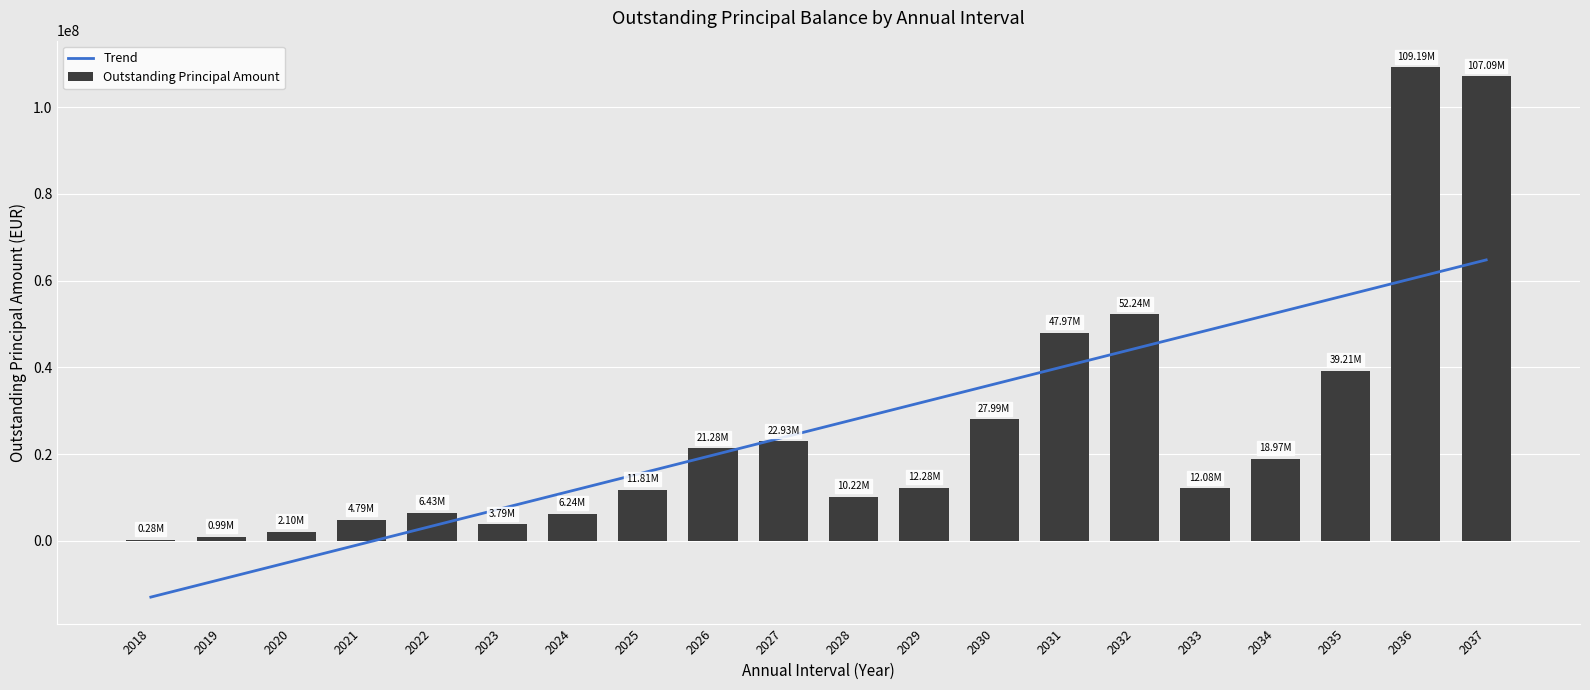

List the series in order of their peak value, lowest first.

Trend, Outstanding Principal Amount